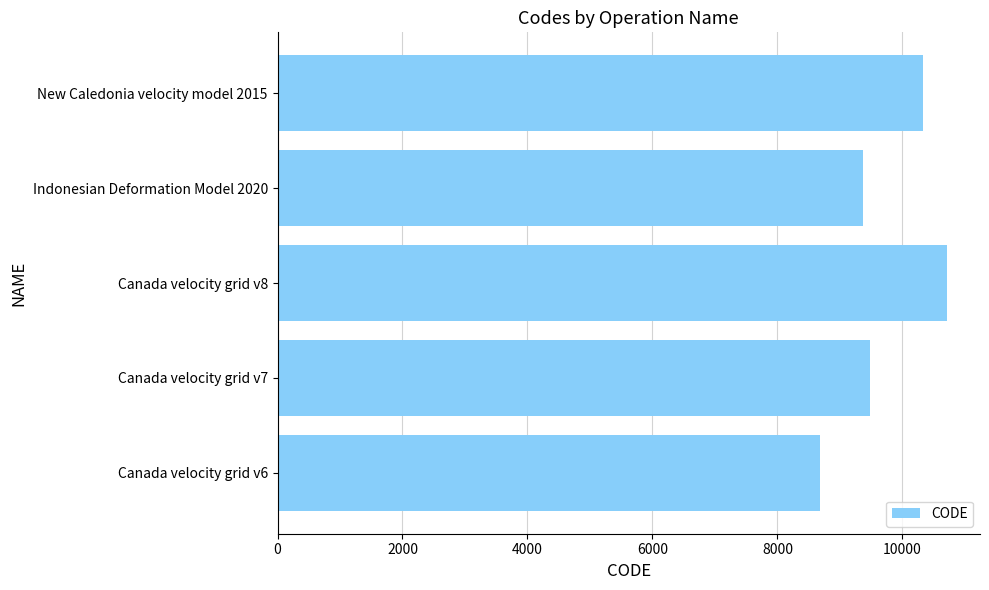

Which label corresponds to the largest value in the chart?

Canada velocity grid v8